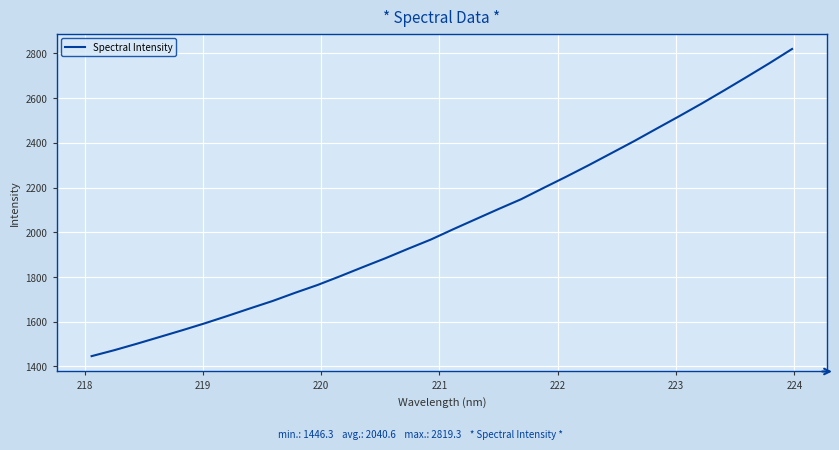

True or false: the data has more than 2 interior local peaks.

False